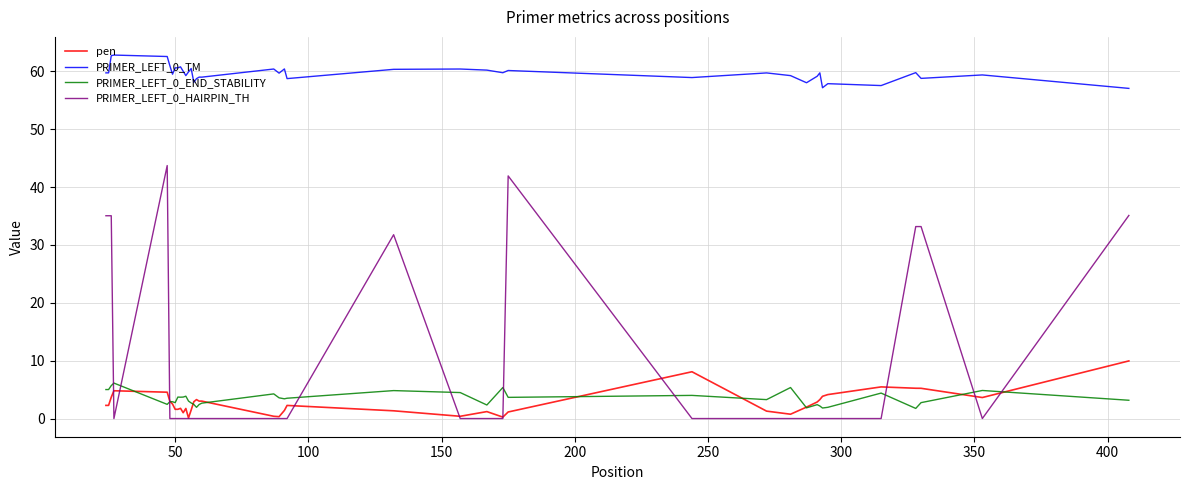

What is the highest value of the PRIMER_LEFT_0_TM series?

62.8